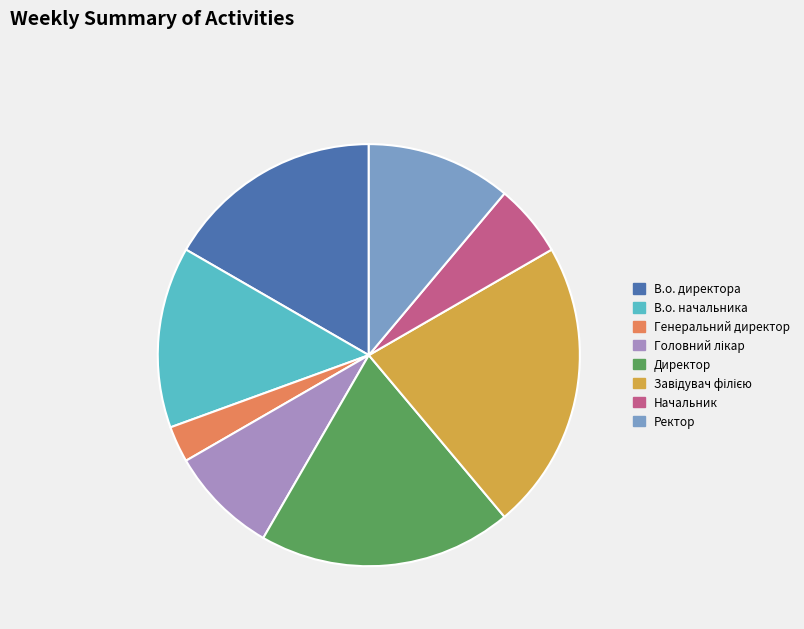

Which has a higher value, В.о. директора or Директор?

Директор